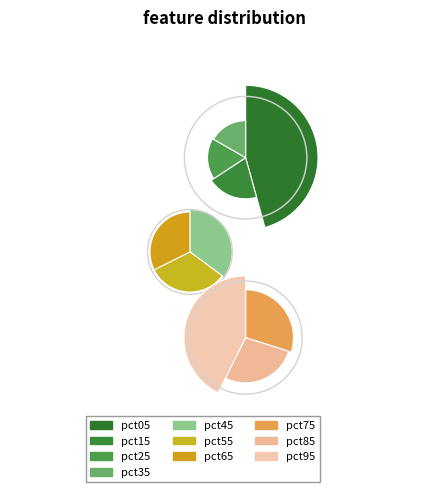

The pct05 slice represents 15% of the pie. True or false?

False